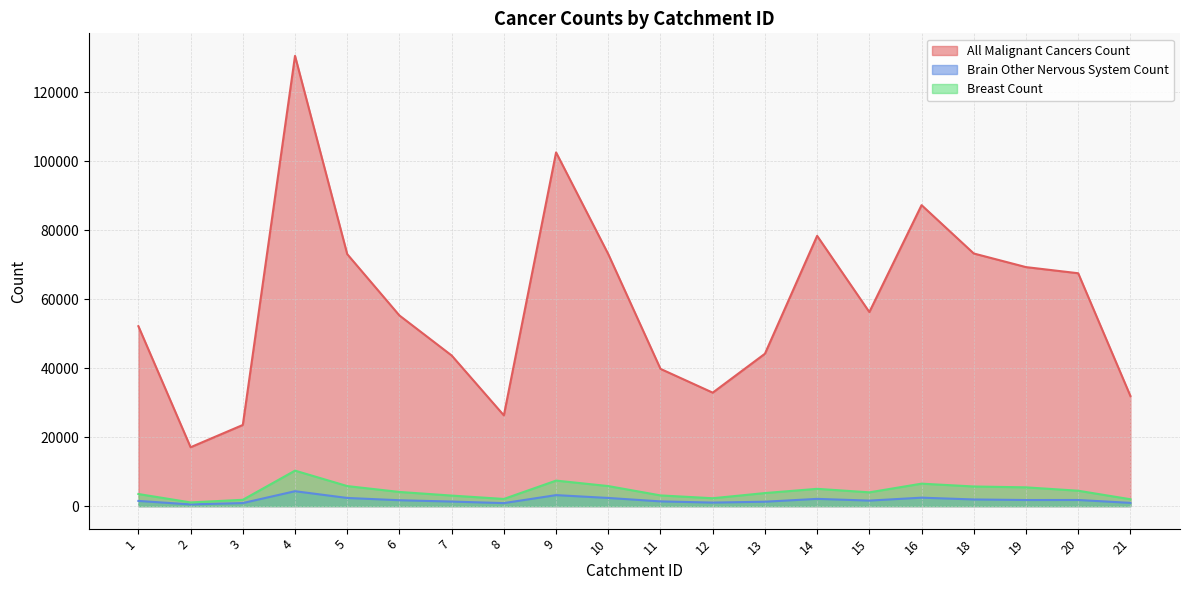

How many lines are shown in the chart?

3